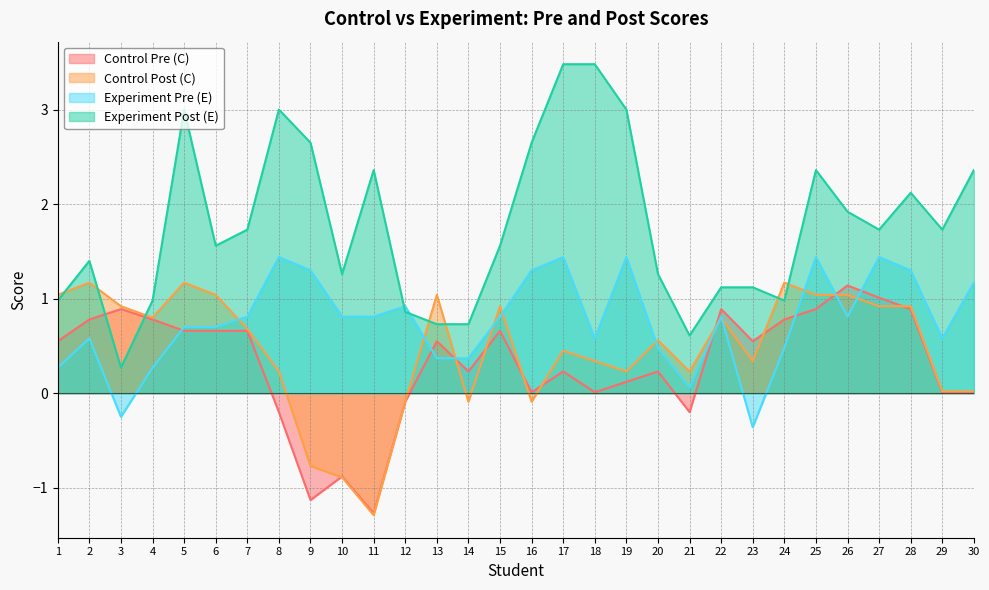

What is the value of the Experiment Pre (E) point at the 3rd from the left?

-0.2